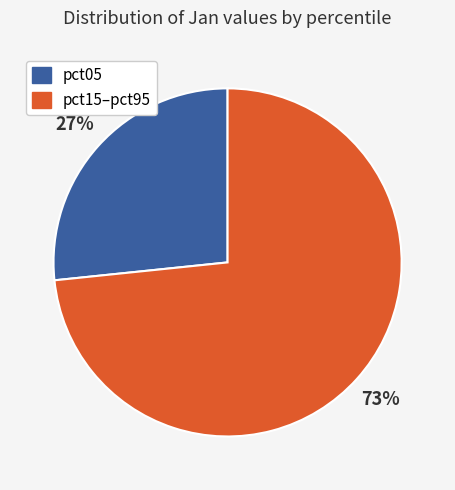

The pct15–pct95 slice represents 60% of the pie. True or false?

False